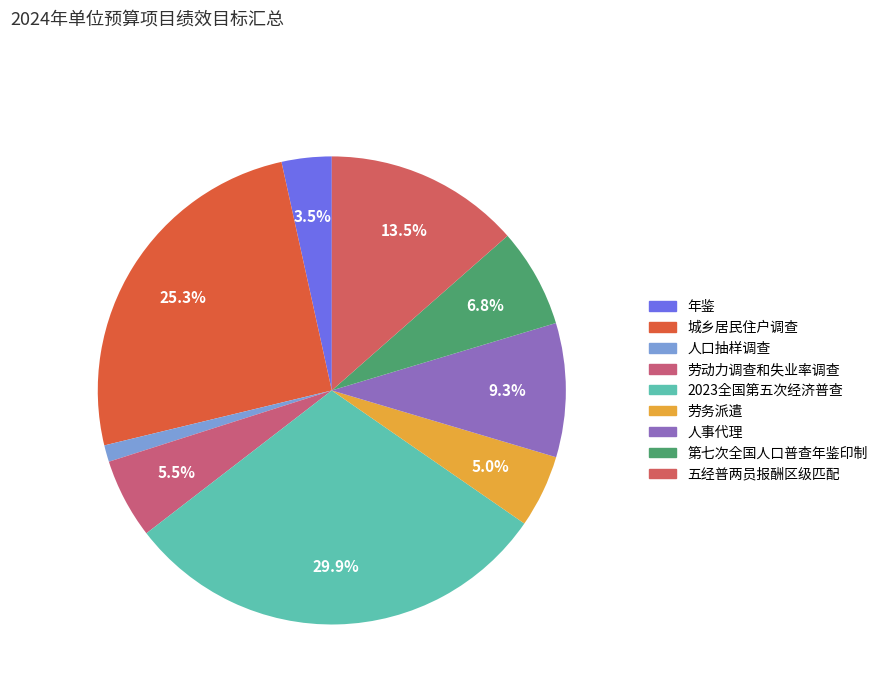

Which category has the smallest portion of the pie?

人口抽样调查